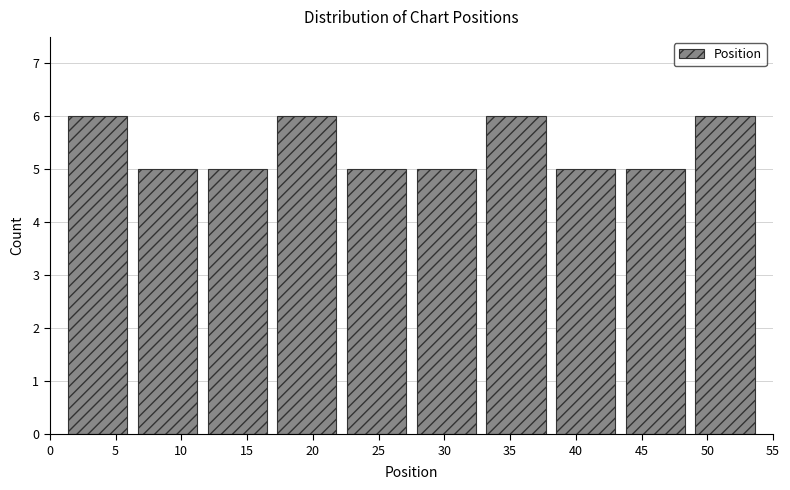

What is the height of the bar covering 32.8 to 38.1 on the x-axis? Neither the bar edges nor the heights are printed on the chart, so give them approximately, as read against the axes.

6